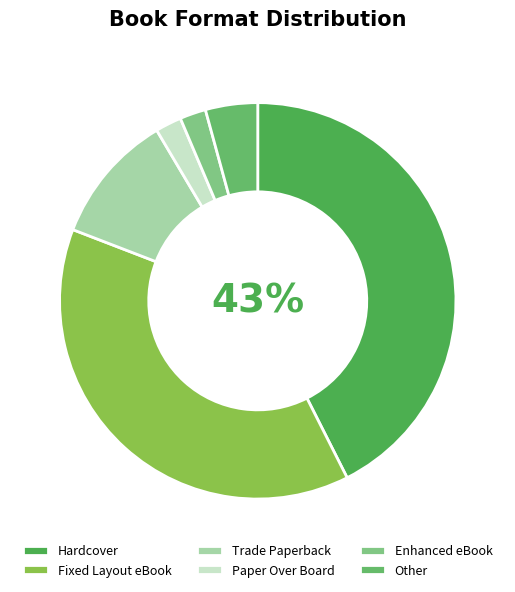

Which category has the smallest portion of the pie?

Paper Over Board